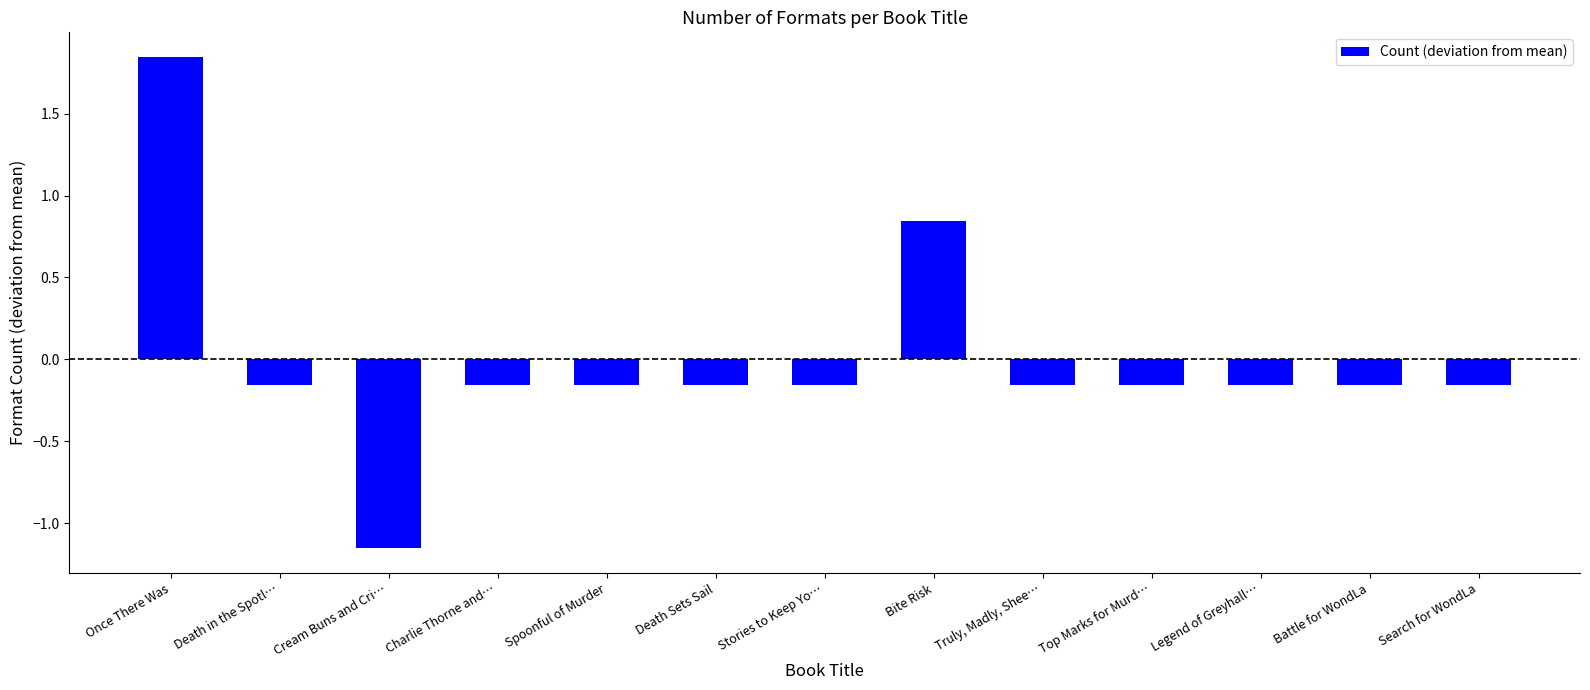

At which label does the data first exceed 0?

Once There Was